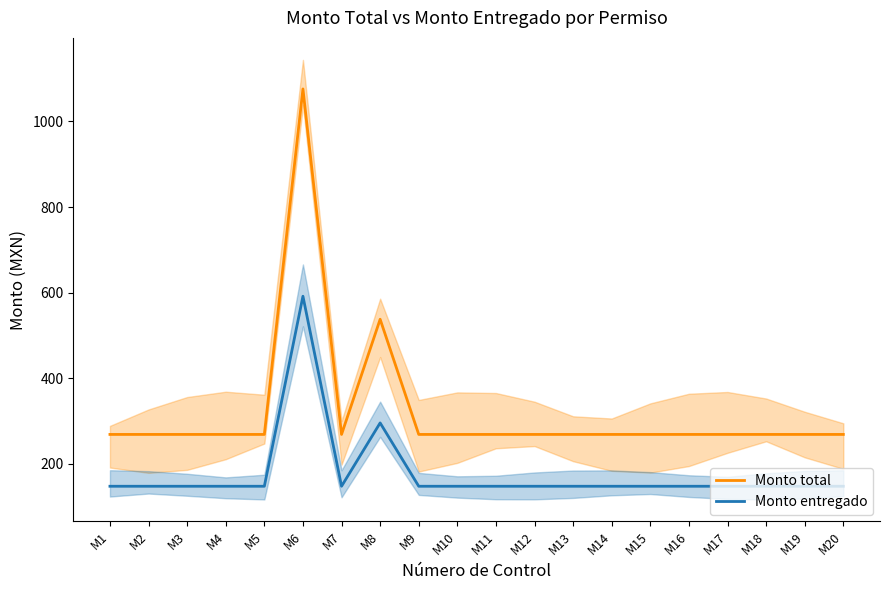

True or false: Monto entregado and Monto total intersect in this chart.

False